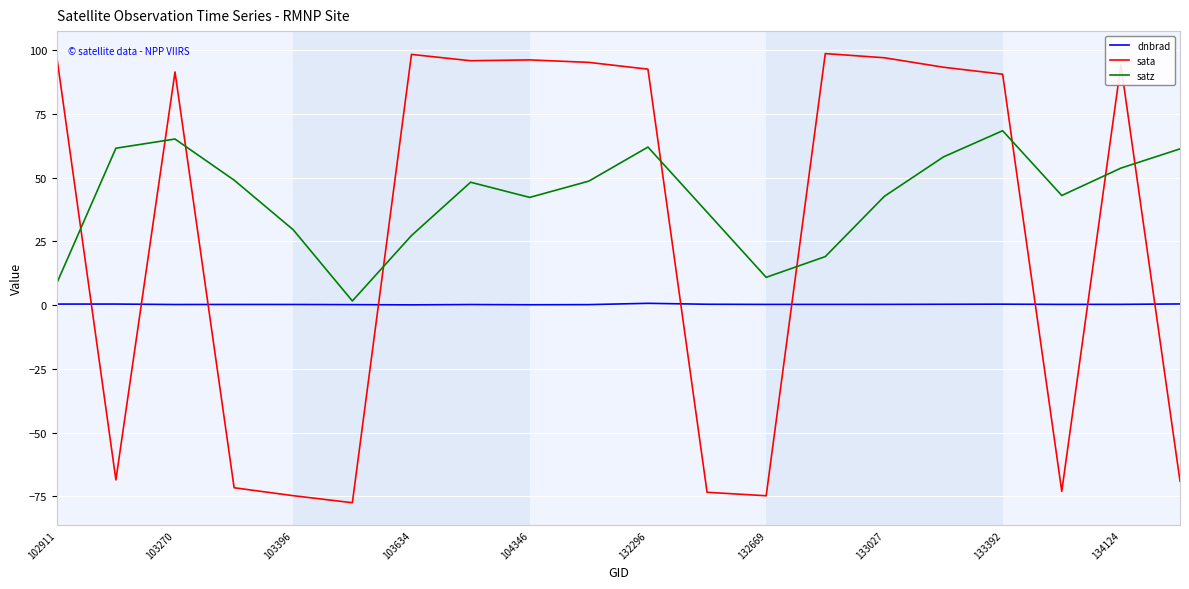

Which series has the largest total across all categories?

satz